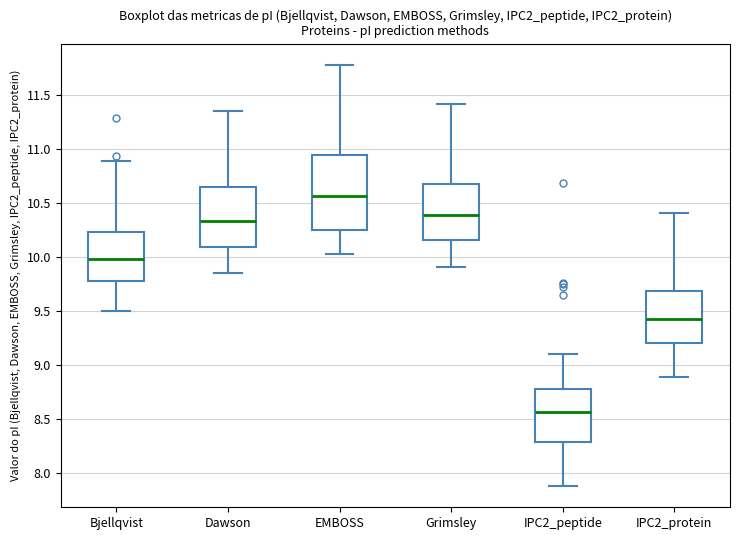

Reading left to right, read every box against the y-axis: the position of its median line, the range the box covers, and the ends of its whiskers. The values are not printed on the chart, so give them approximately, as read against the axis.

Bjellqvist: median 10.00, box 9.80 to 10.25, whiskers 9.50 to 10.90
Dawson: median 10.35, box 10.10 to 10.65, whiskers 9.85 to 11.35
EMBOSS: median 10.55, box 10.25 to 10.95, whiskers 10.05 to 11.80
Grimsley: median 10.40, box 10.15 to 10.70, whiskers 9.90 to 11.40
IPC2_peptide: median 8.55, box 8.30 to 8.80, whiskers 7.90 to 9.10
IPC2_protein: median 9.45, box 9.20 to 9.70, whiskers 8.90 to 10.40